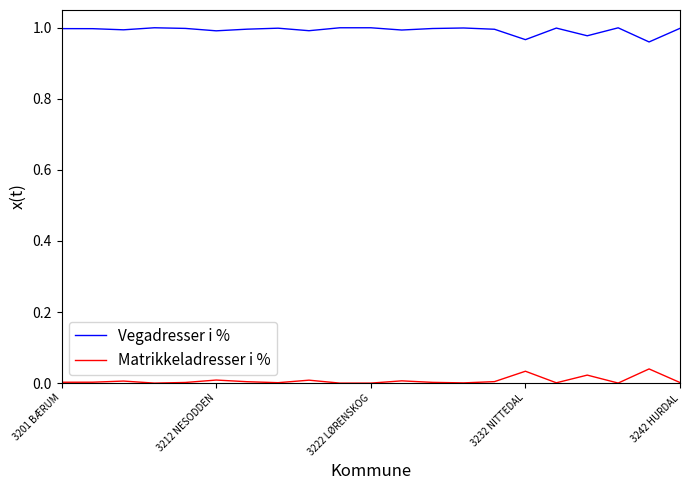

True or false: Vegadresser i % and Matrikkeladresser i % cross at least once.

False